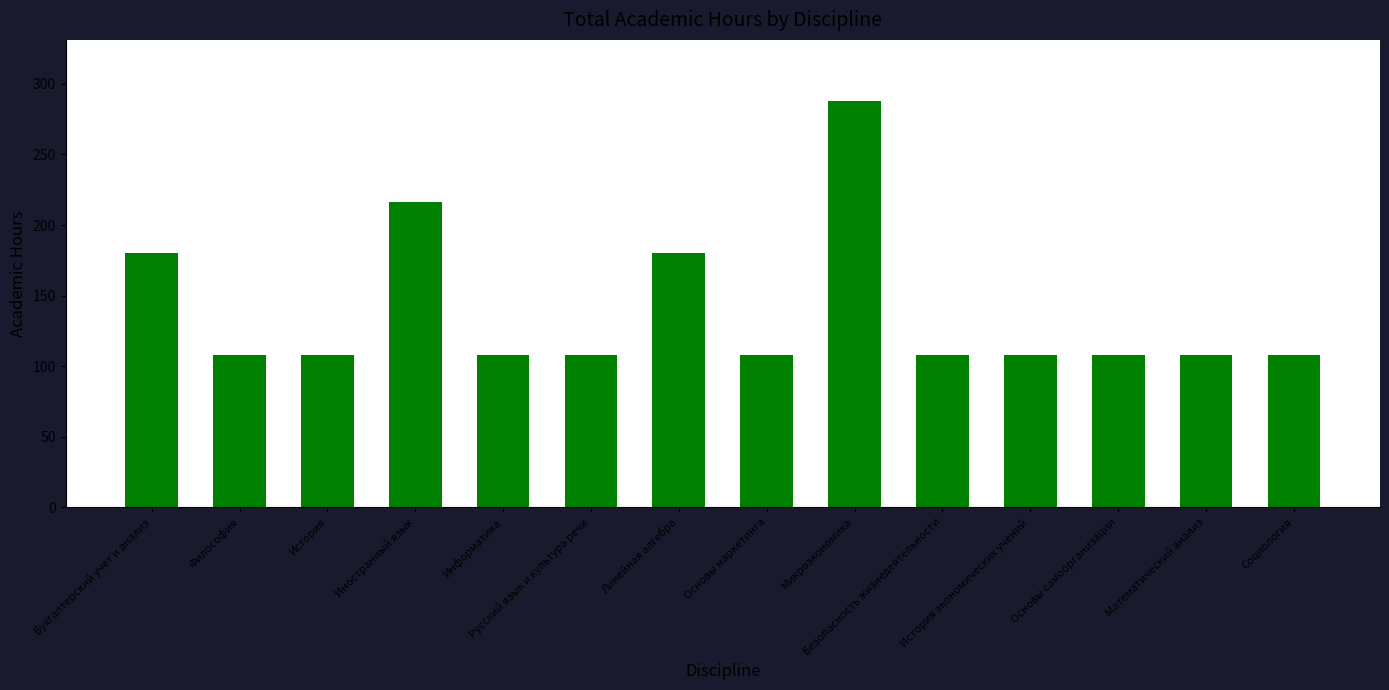

What is the sum of all values?

1944